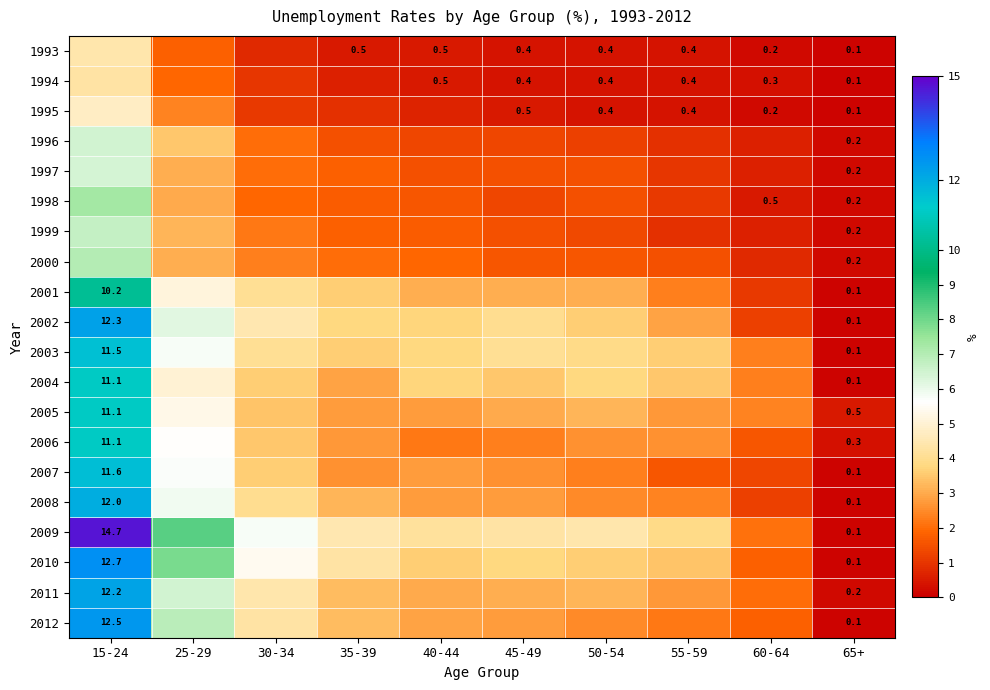

Is it true that 2001 equals 0.8 at 45-49?

False